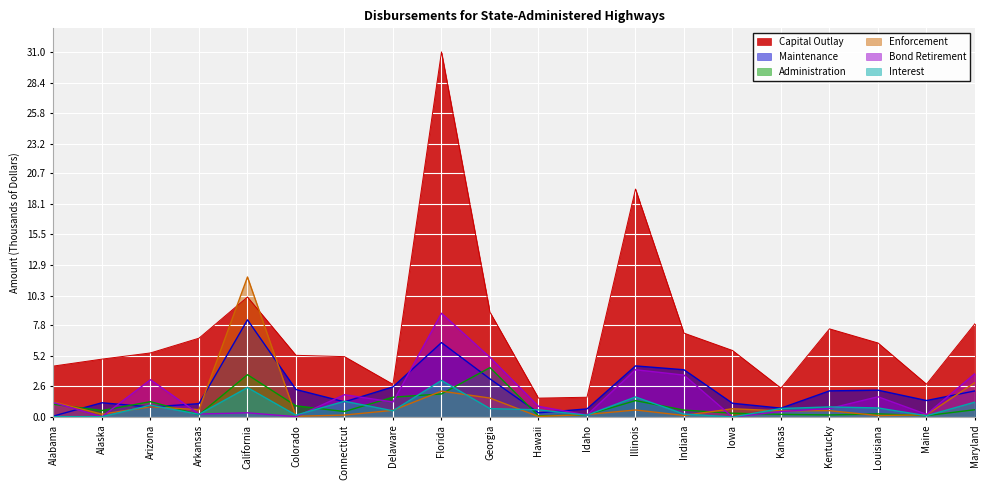

True or false: Administration has more than 2 interior local peaks.

True